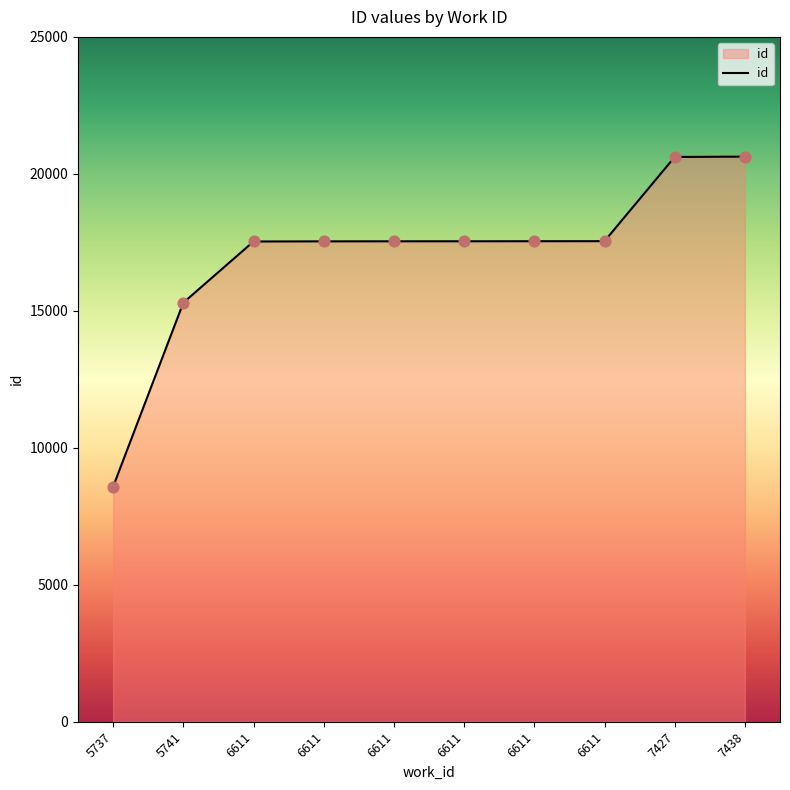

Between 6611 and 6611, which is larger?

6611